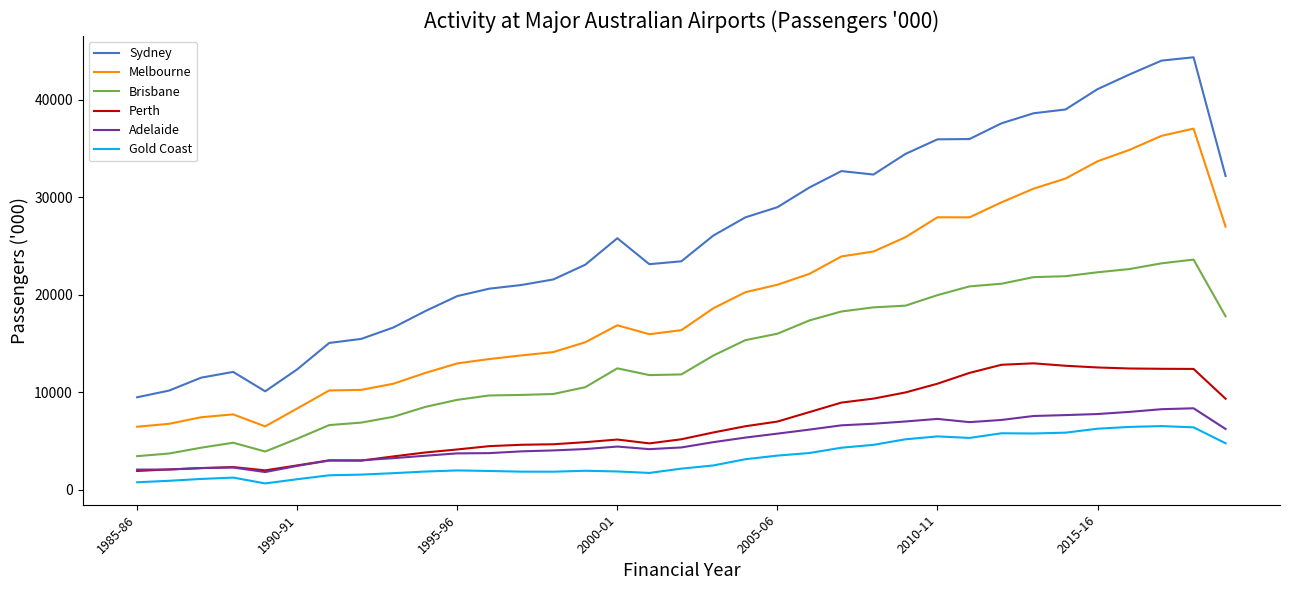

What is the maximum value for Sydney?

44375.8